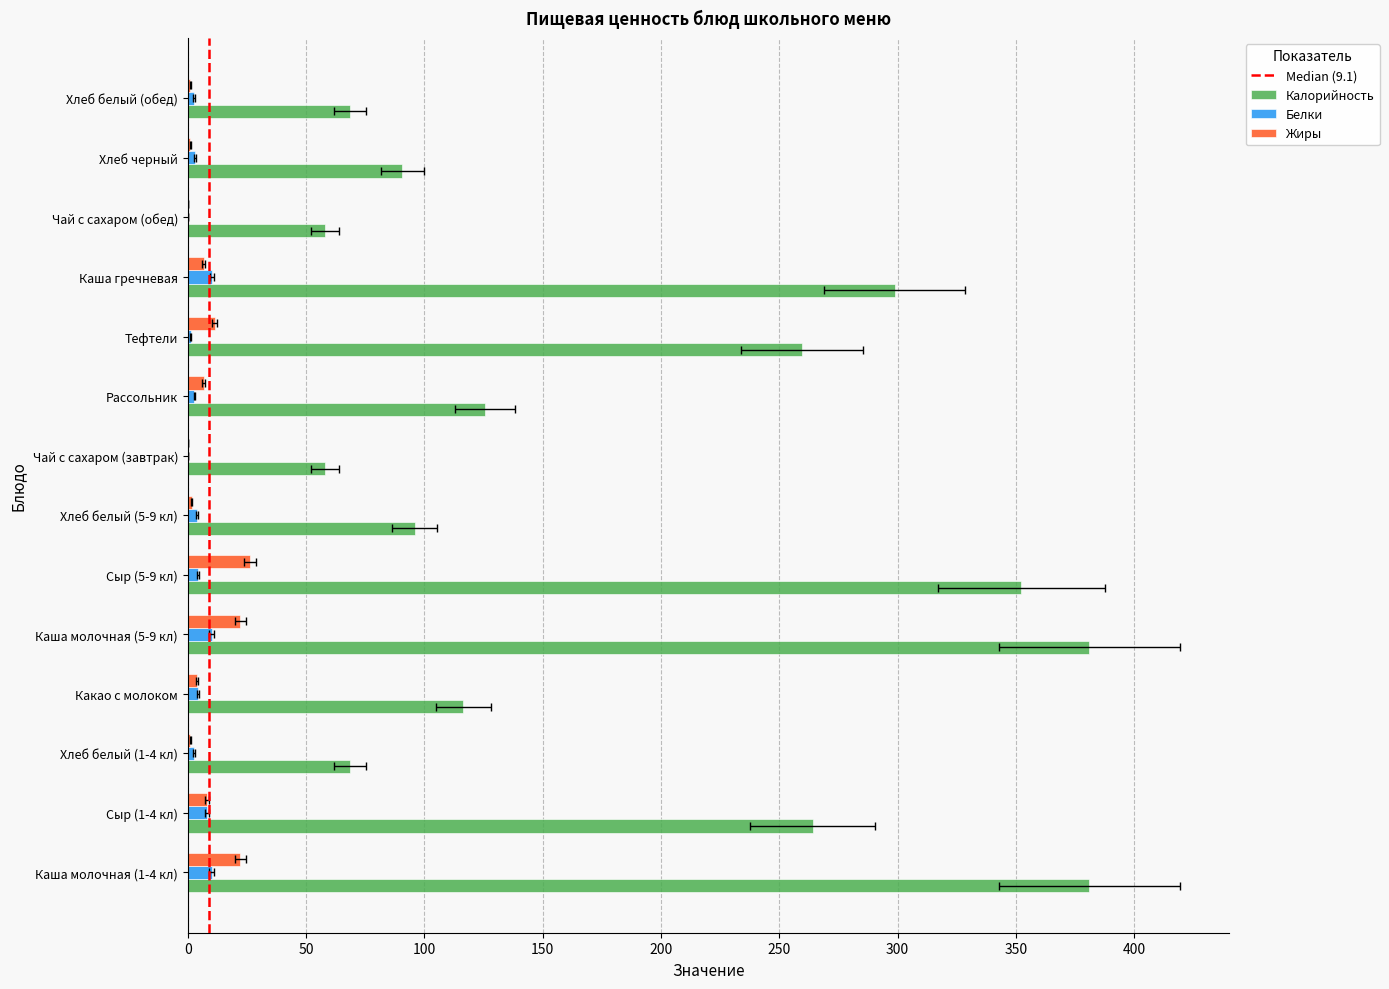

True or false: Жиры has a value of 22.2 at Каша молочная (5-9 кл).

True